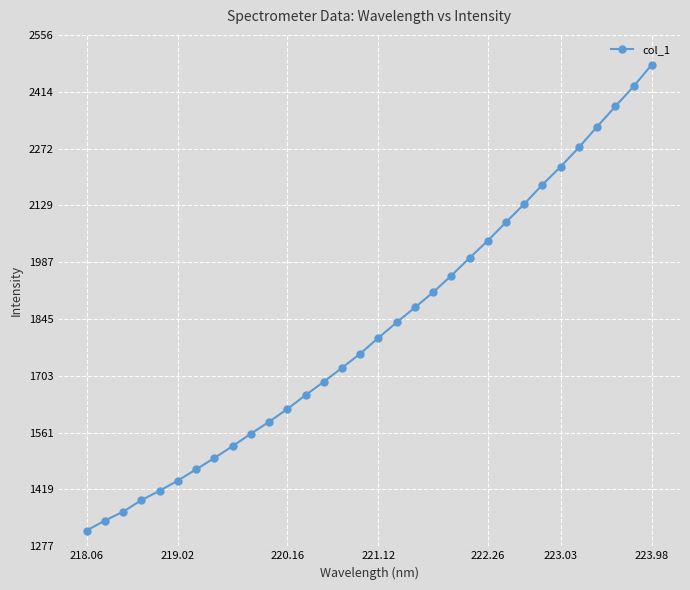

How many series are shown in this chart?

1